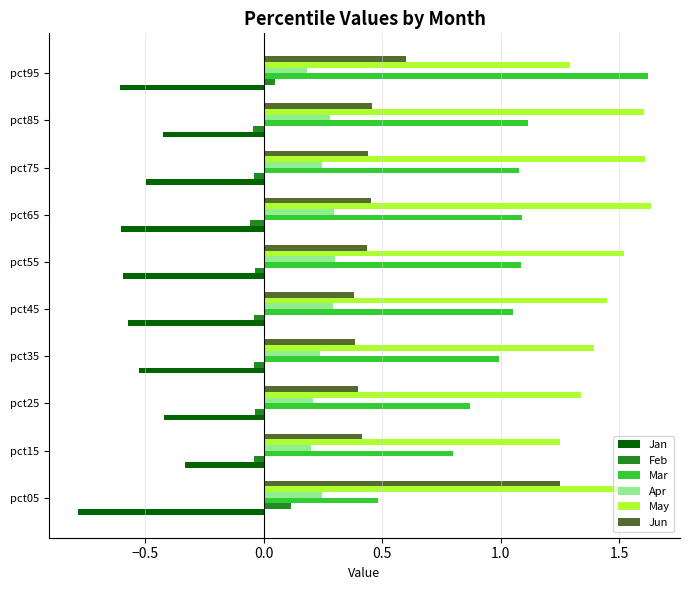

What is the minimum value shown in the chart?

-0.8